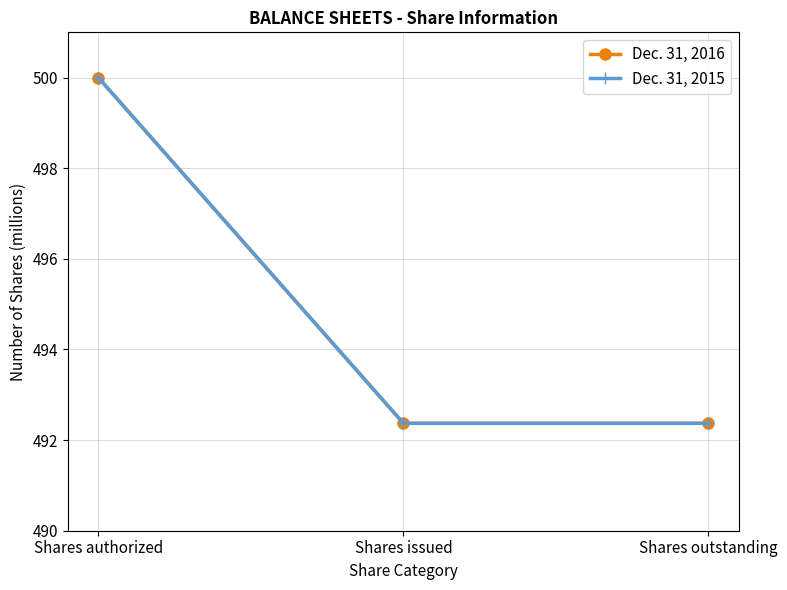

Reading left to right, what are all the values shown in this chart?

Dec. 31, 2016: 500.0	492.4	492.4
Dec. 31, 2015: 500.0	492.4	492.4